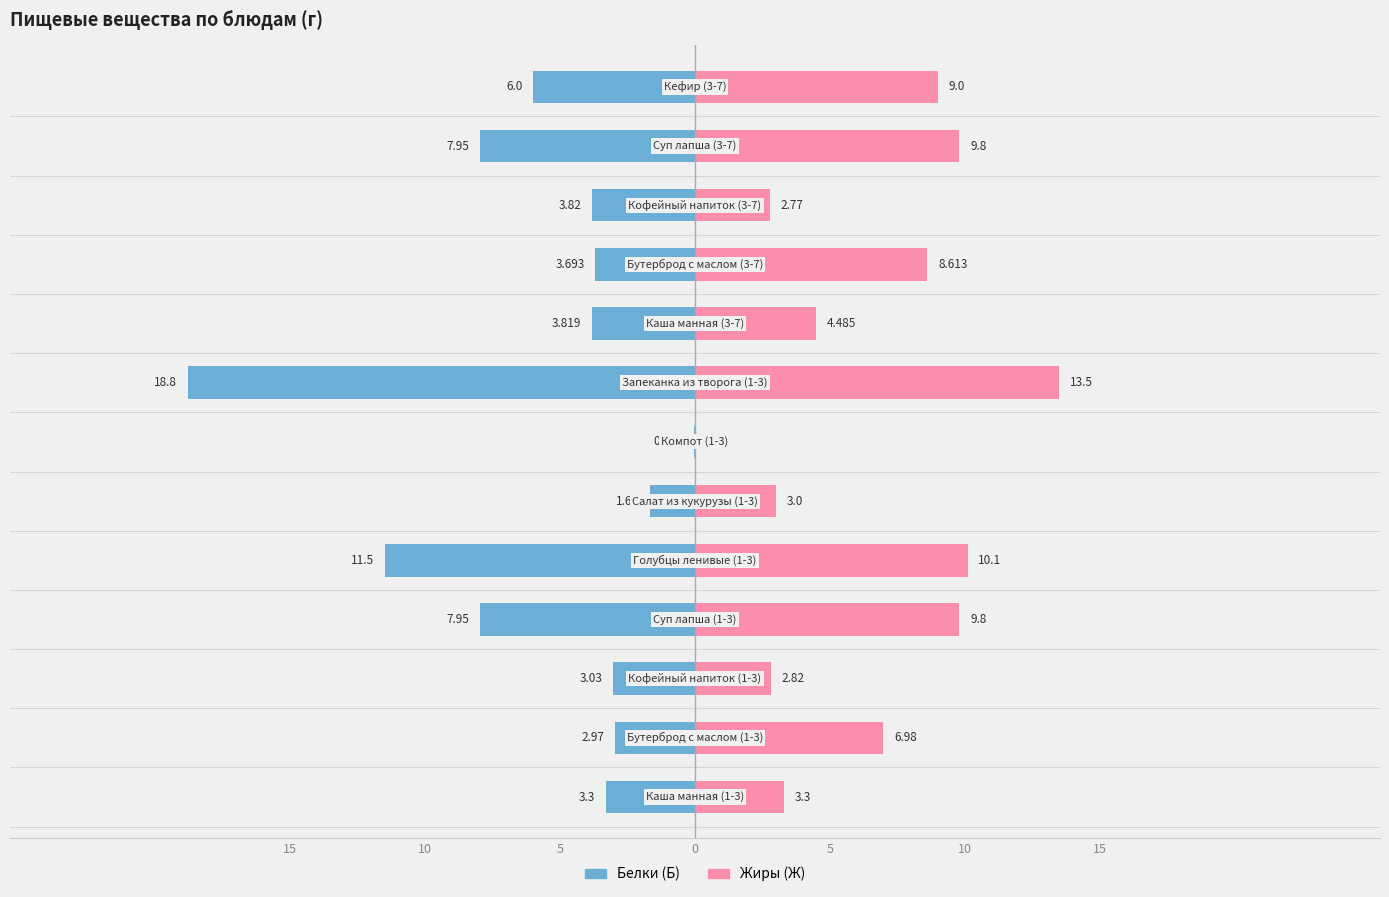

Which series has the largest range (max minus min)?

Белки (Б)